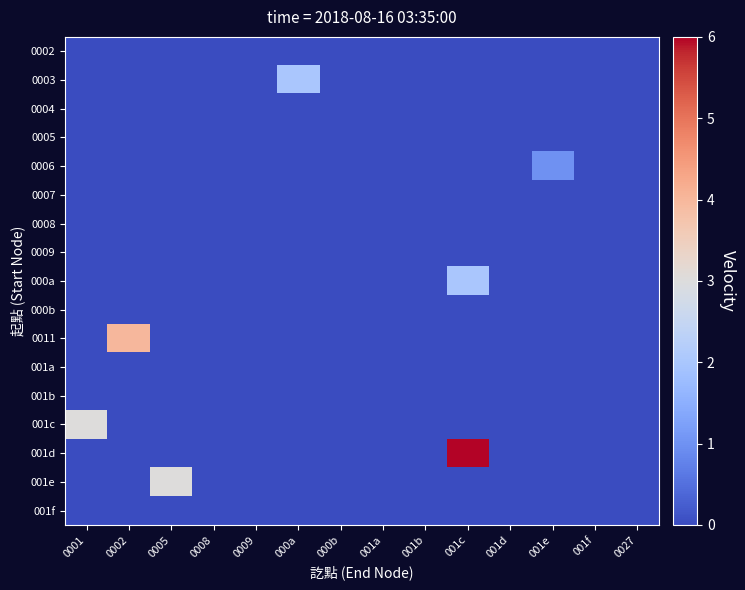

At which category does the chart reach its peak across all series?

001c